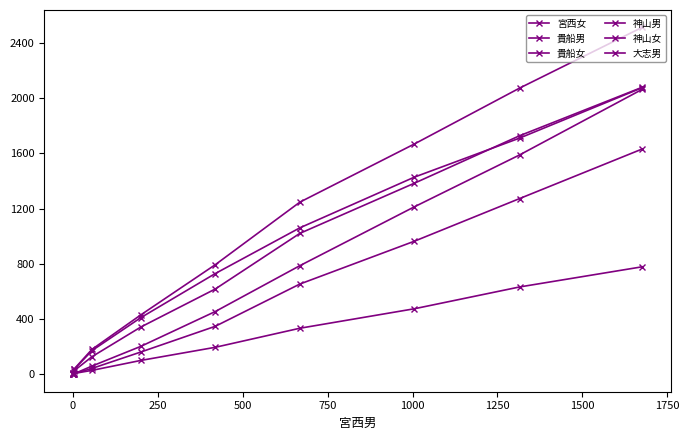

True or false: 宮西女 and 大志男 intersect in this chart.

False